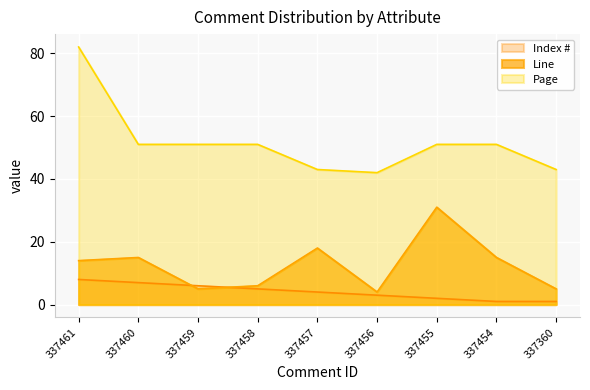

What is the spread (max minus min) of values at 337456?

39